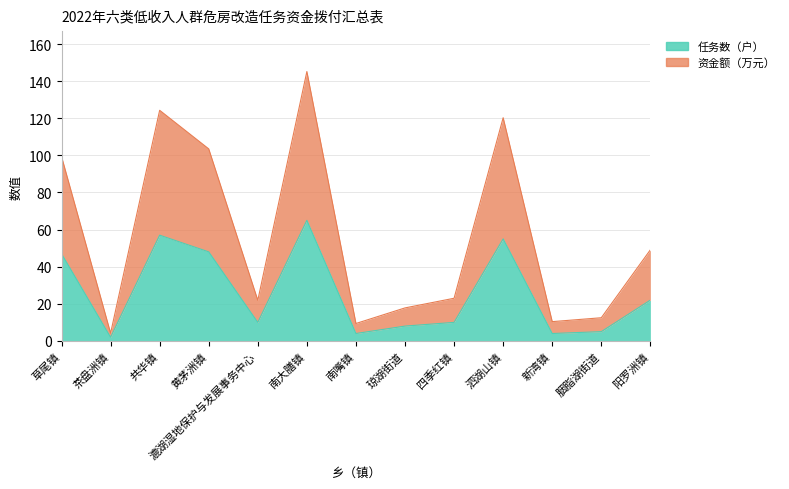

What is the difference between the 任务数（户） values at 黄茅洲镇 and 泗湖山镇?

7.0